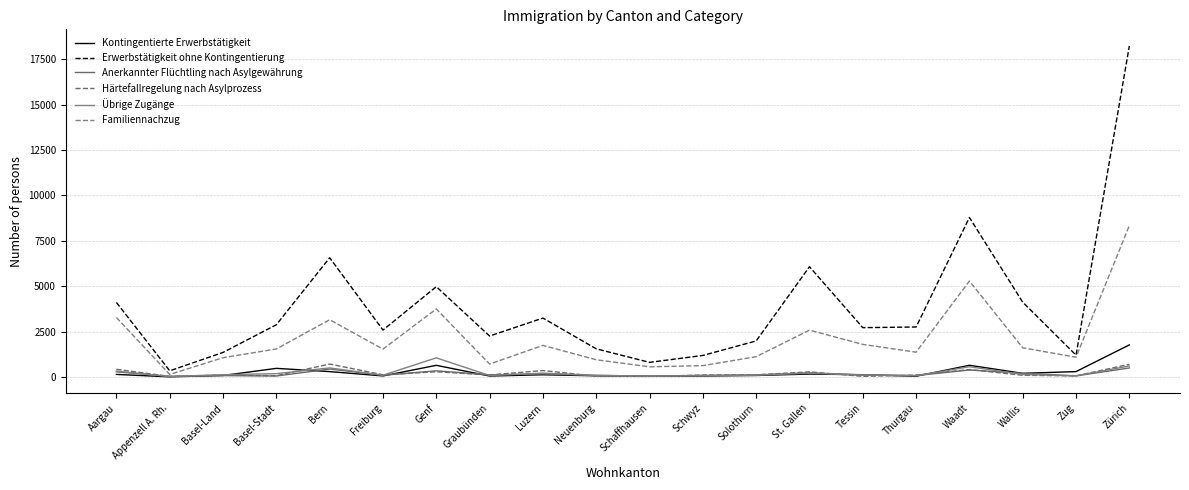

Between Appenzell A. Rh. and Luzern, which is larger?

Luzern